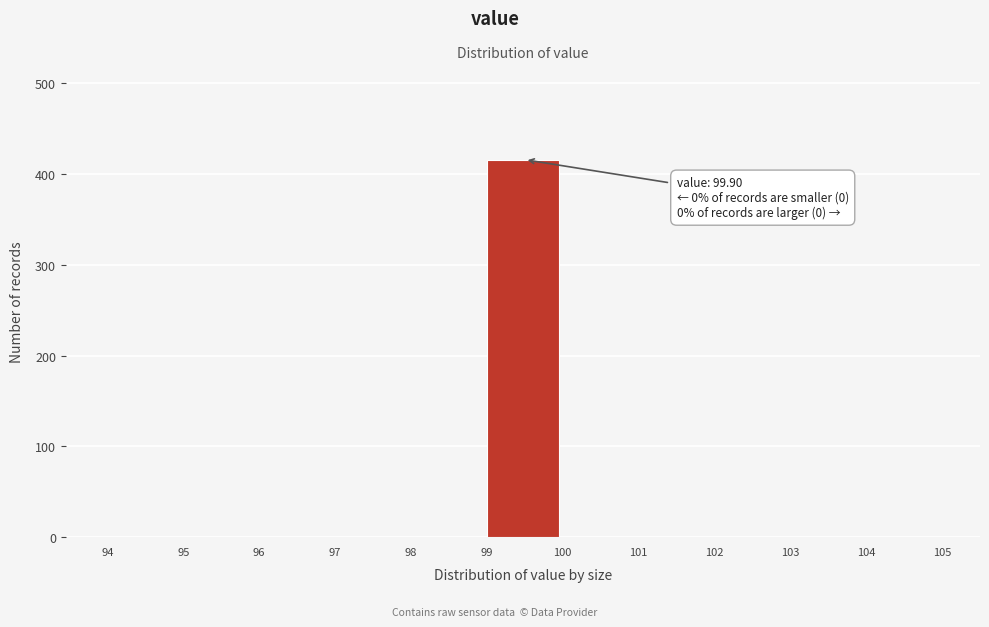

Over which range of the x-axis is the bar tallest?

99 to 100